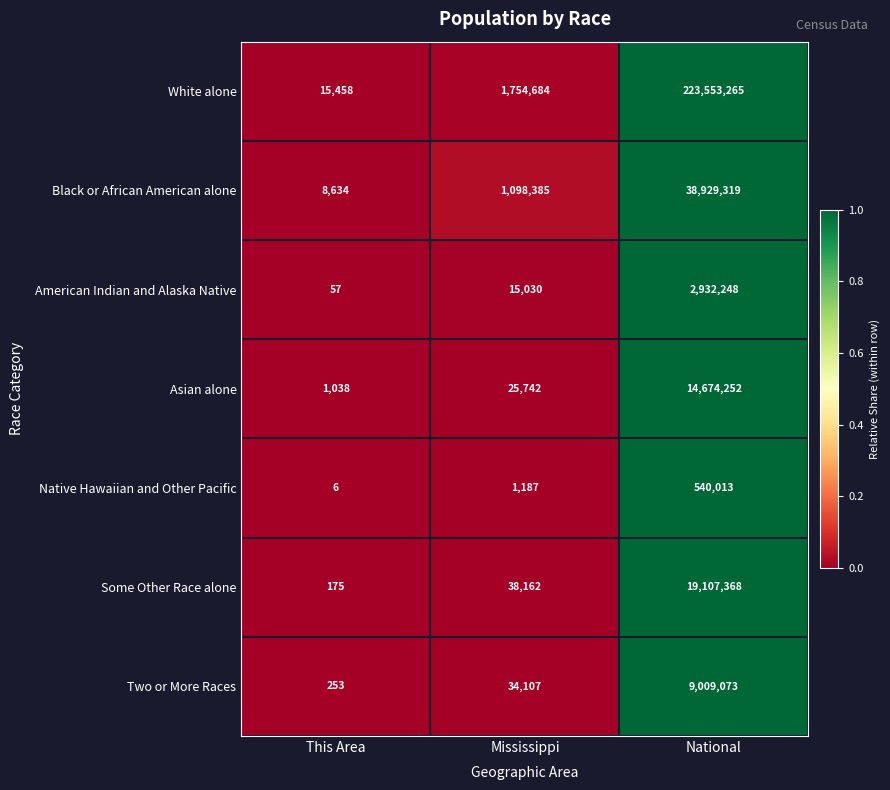

What is the difference between the Native Hawaiian and Other Pacific values at This Area and National?

540007